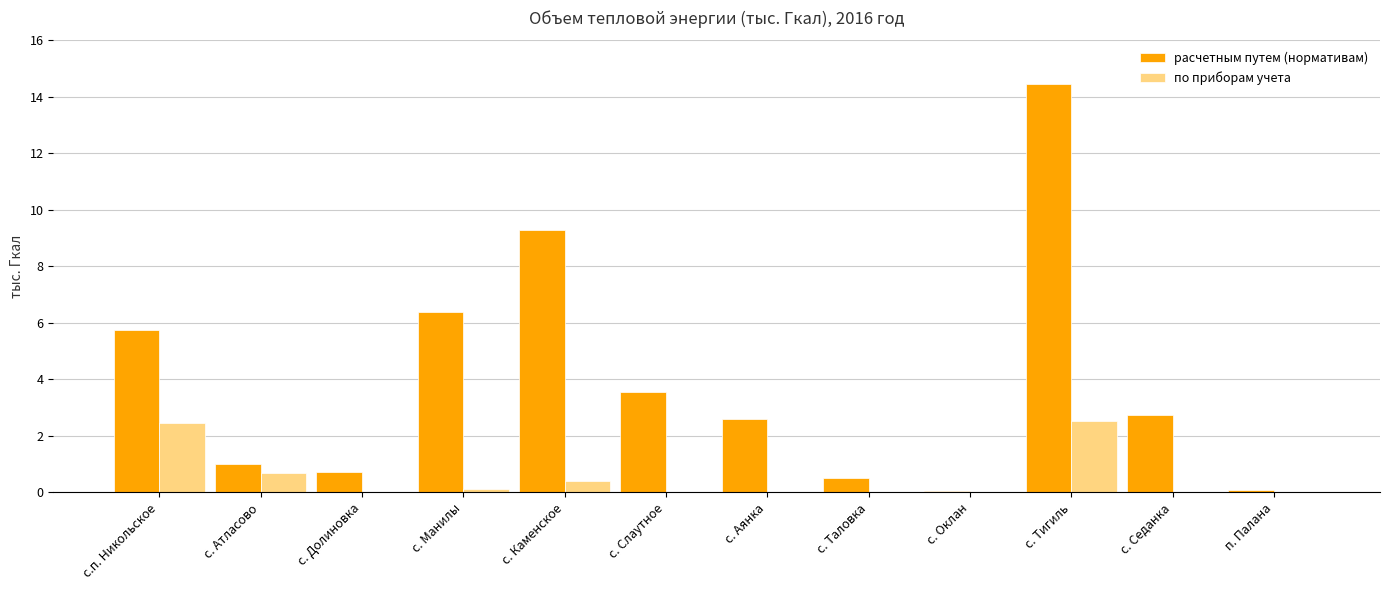

Between с. Долиновка and с. Манилы, which series saw the biggest shift?

расчетным путем (нормативам)